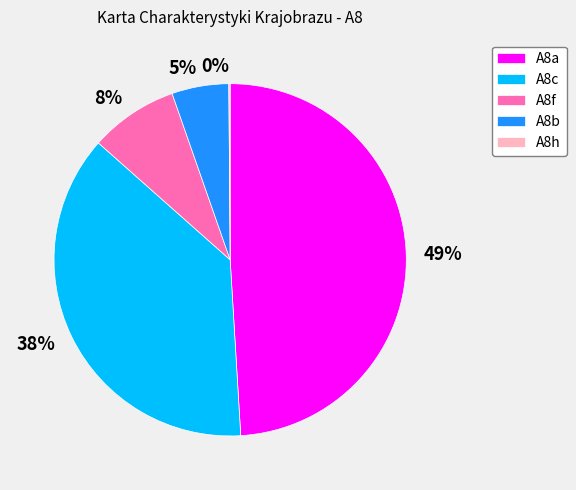

Is 38% the majority of the pie?

No